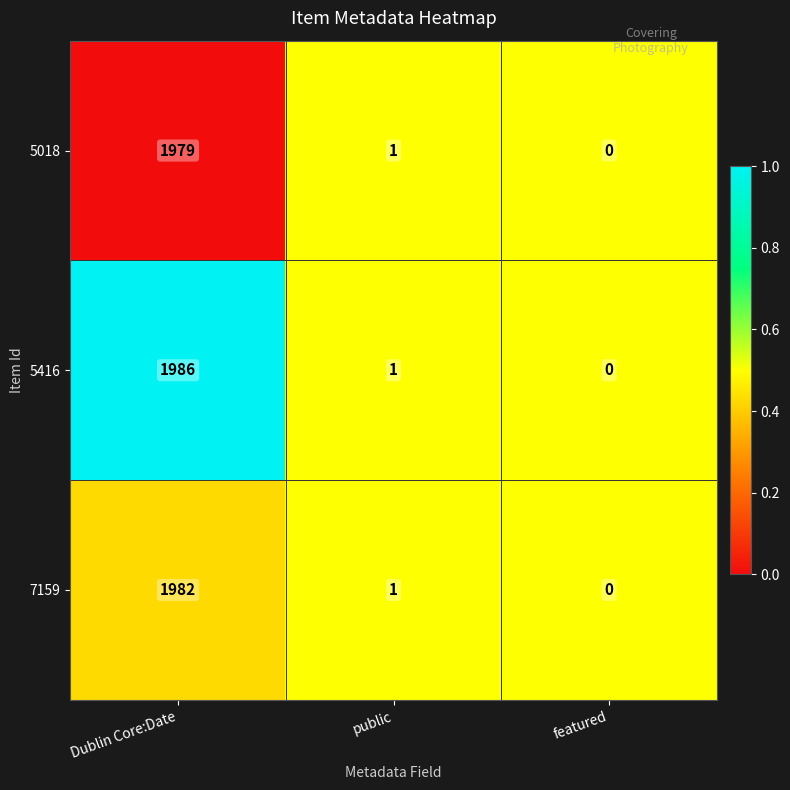

At which label does 5416 first exceed 1?

Dublin Core:Date